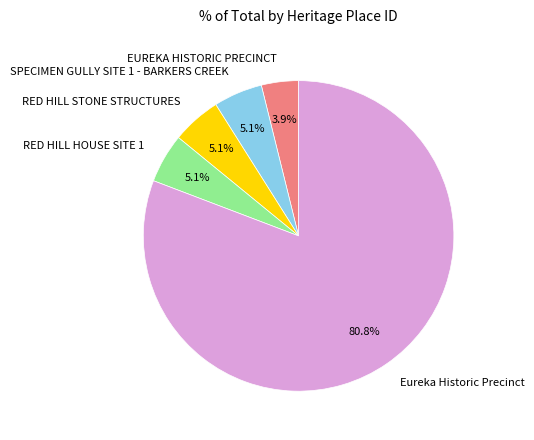

How many segments does this pie chart have?

5